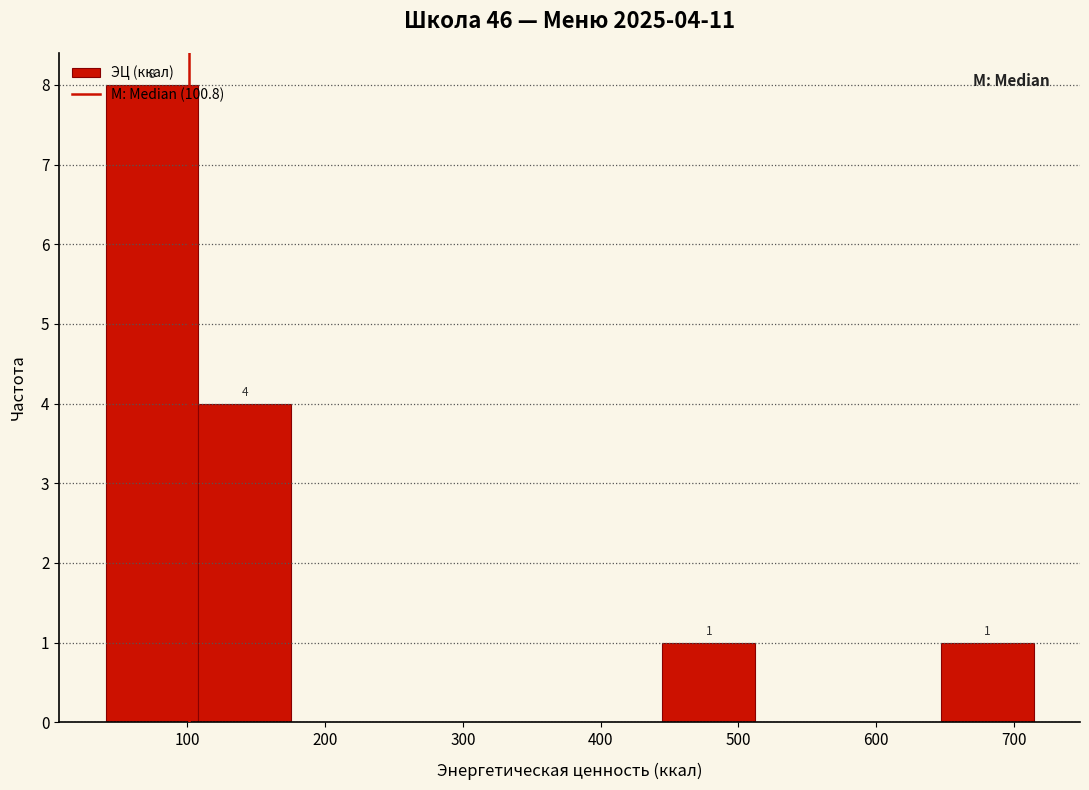

Over which range of the x-axis is the bar tallest?

40 to 110